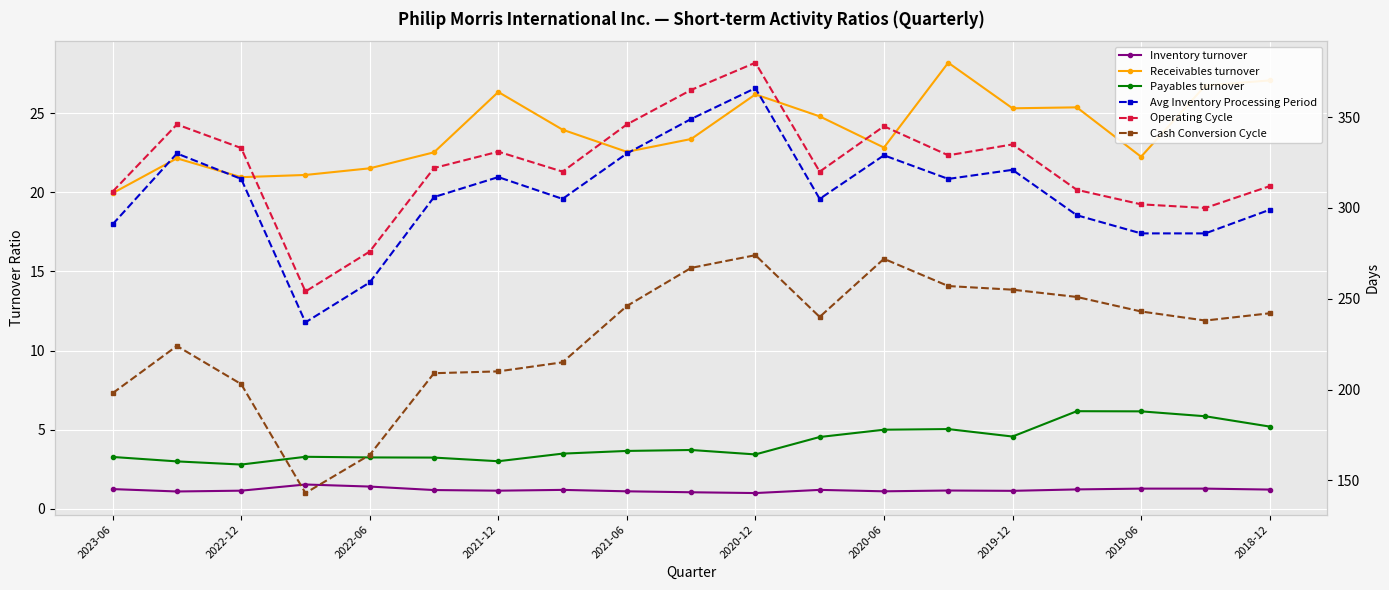

What is the spread (max minus min) of values at 17?

298.7